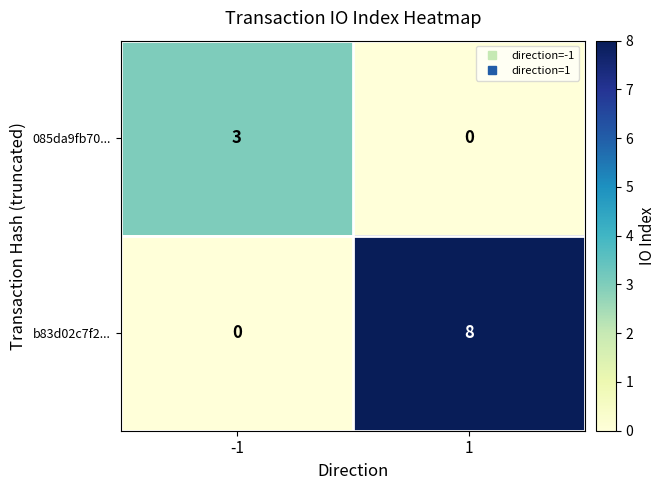

What is the difference between the maximum and minimum values in the 085da9fb70... series?

3